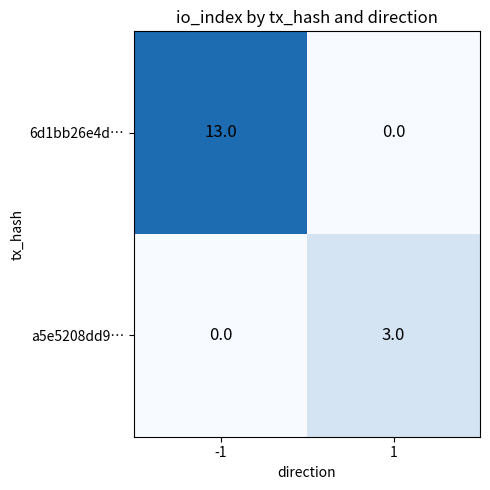

How many series are shown in this chart?

2